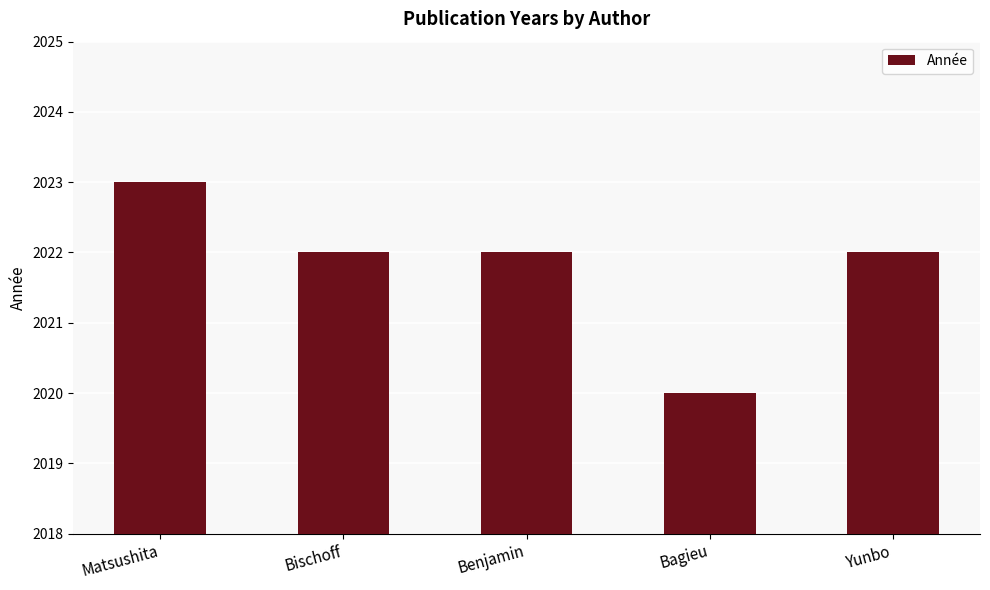

What is the greatest value displayed?

2023